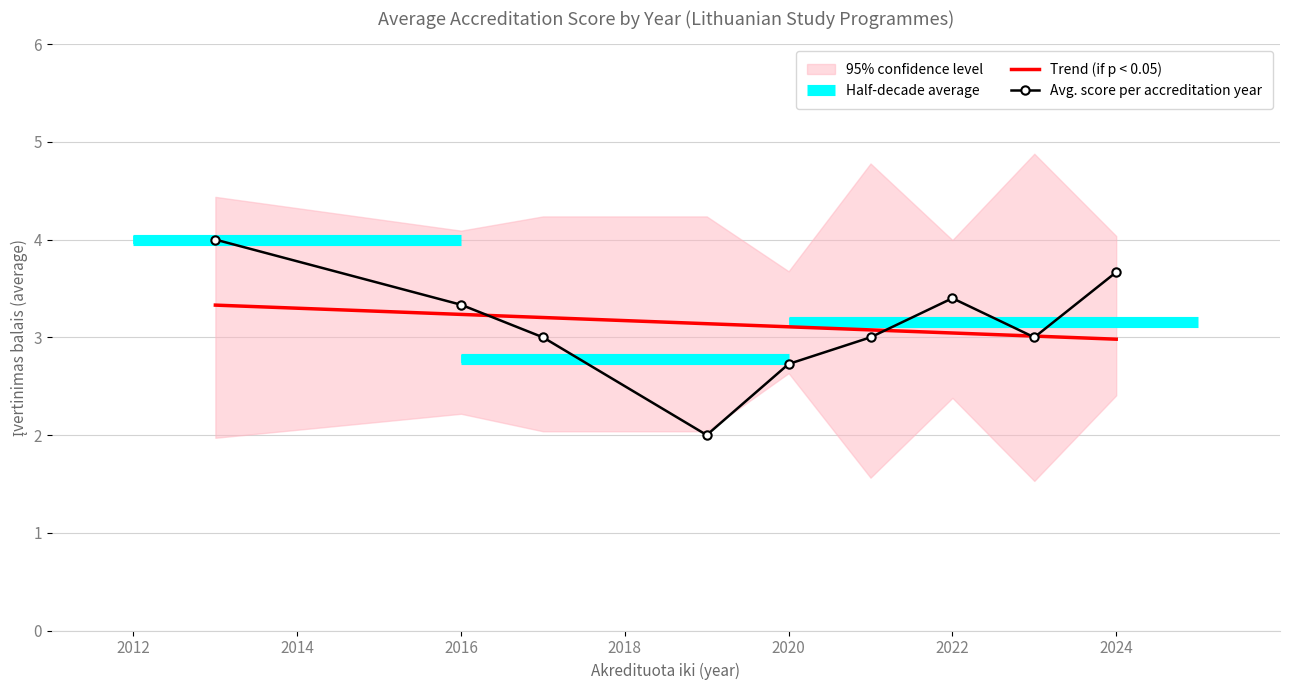

Is this an area chart (filled region under the line)?

No